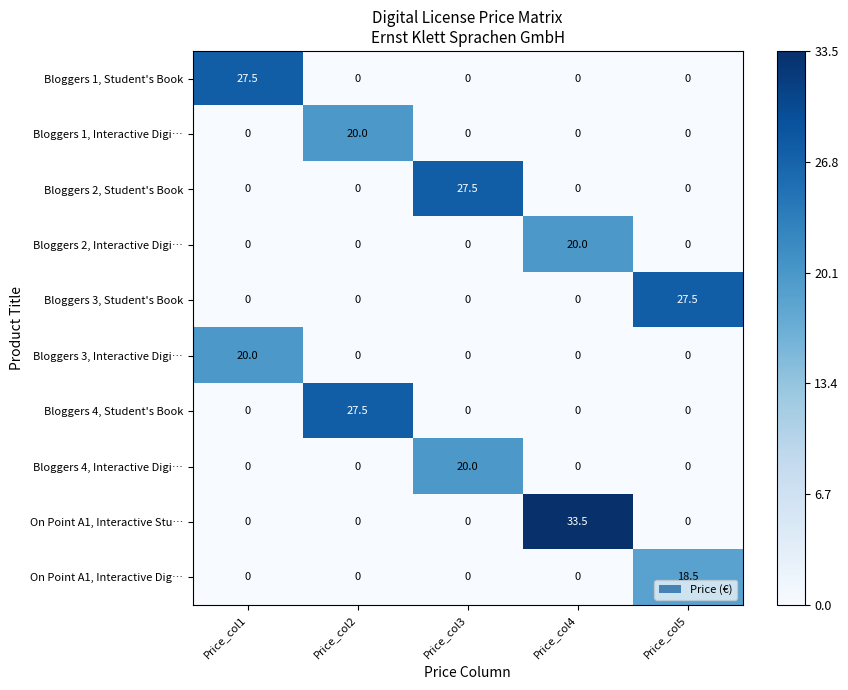

The Bloggers 3, Student's Book series shows 0.0 at Price_col4. True or false?

True